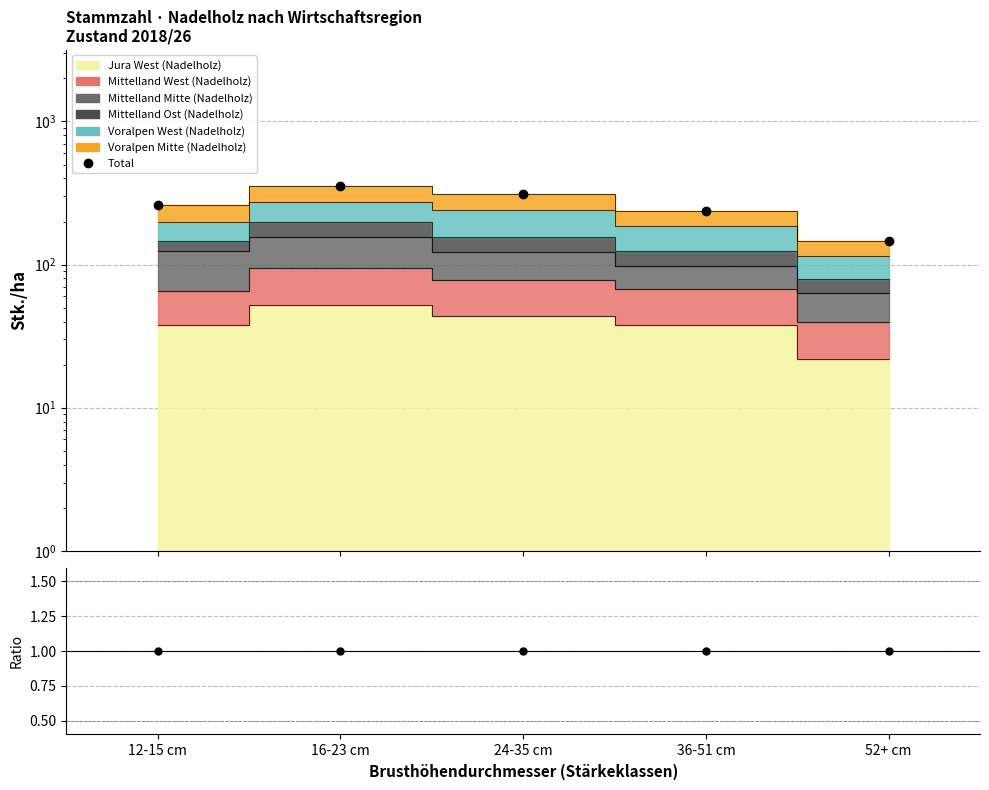

What is the difference between the maximum and minimum values?

209